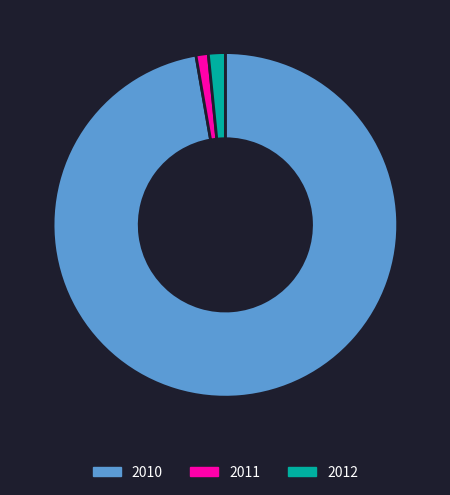

How many slices are in this pie chart?

3